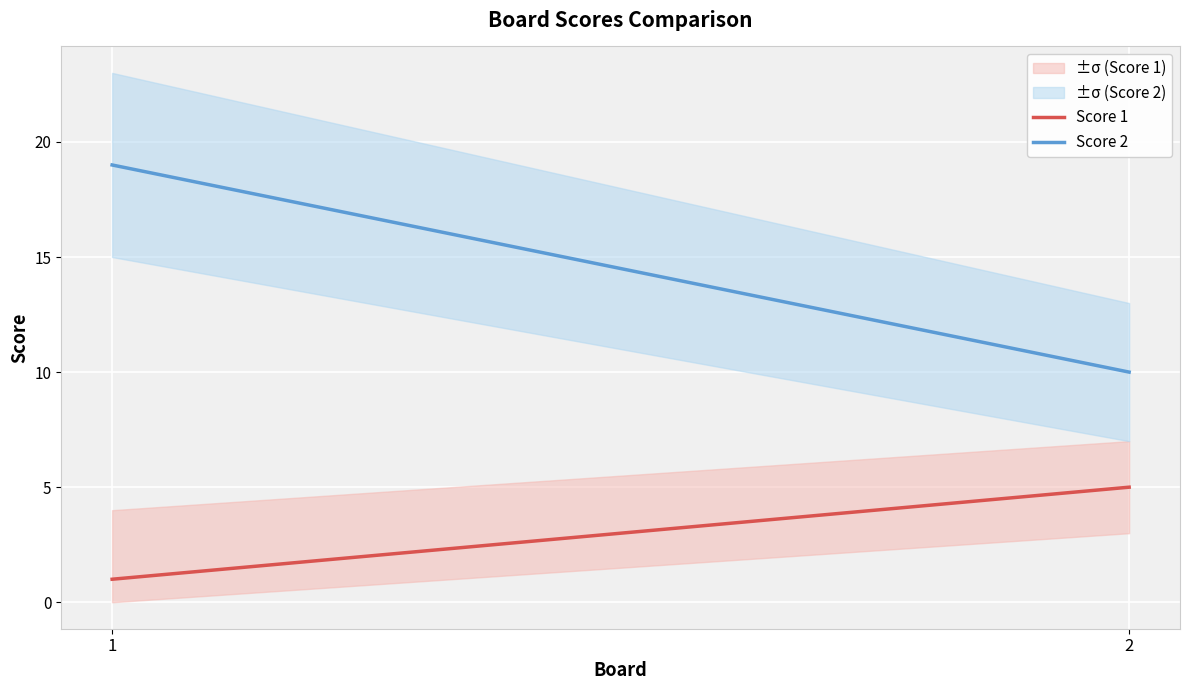

What is the greatest value displayed?

19